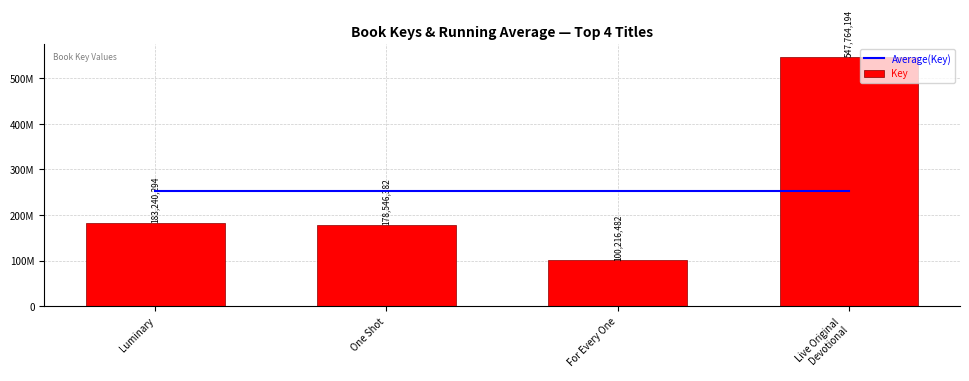

Does the chart contain stacked bars?

No